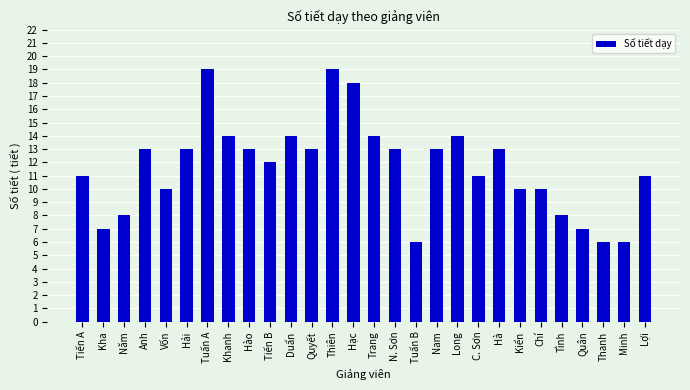

At which label is the value closest to 12?

Tiến B